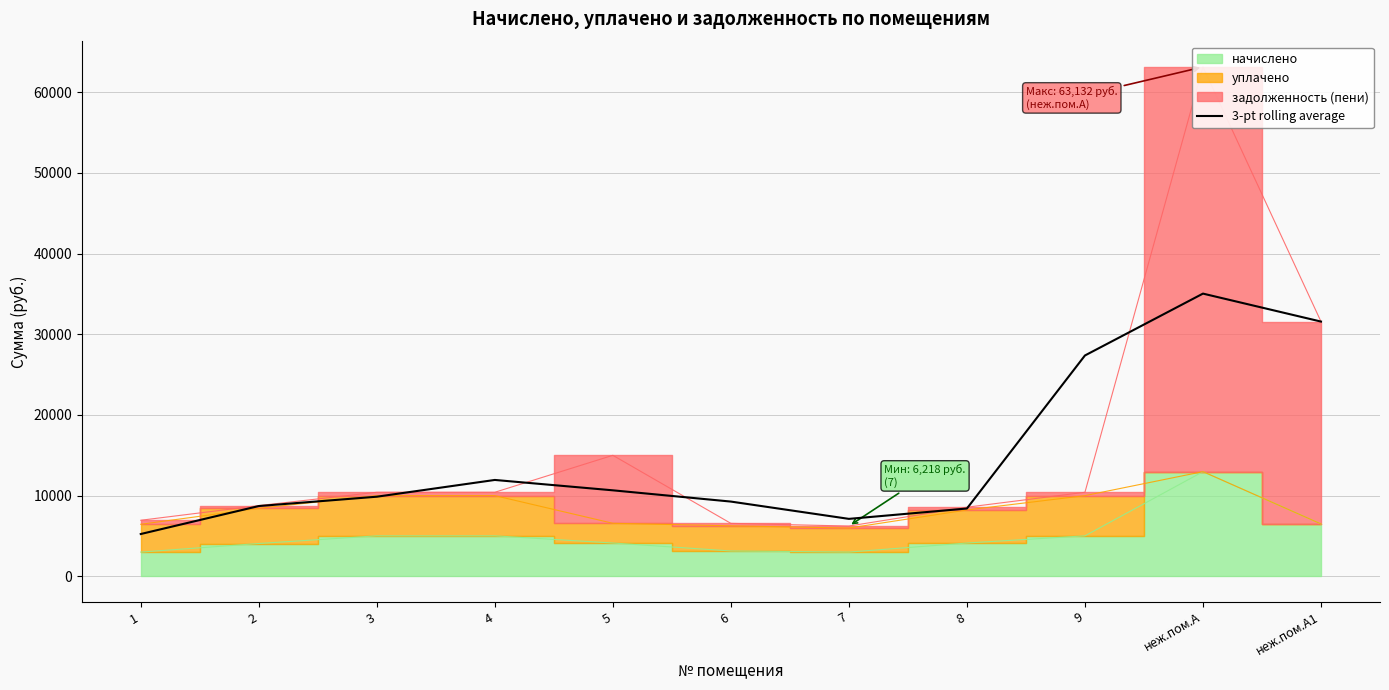

Which category has the highest value across all series?

неж.пом.А